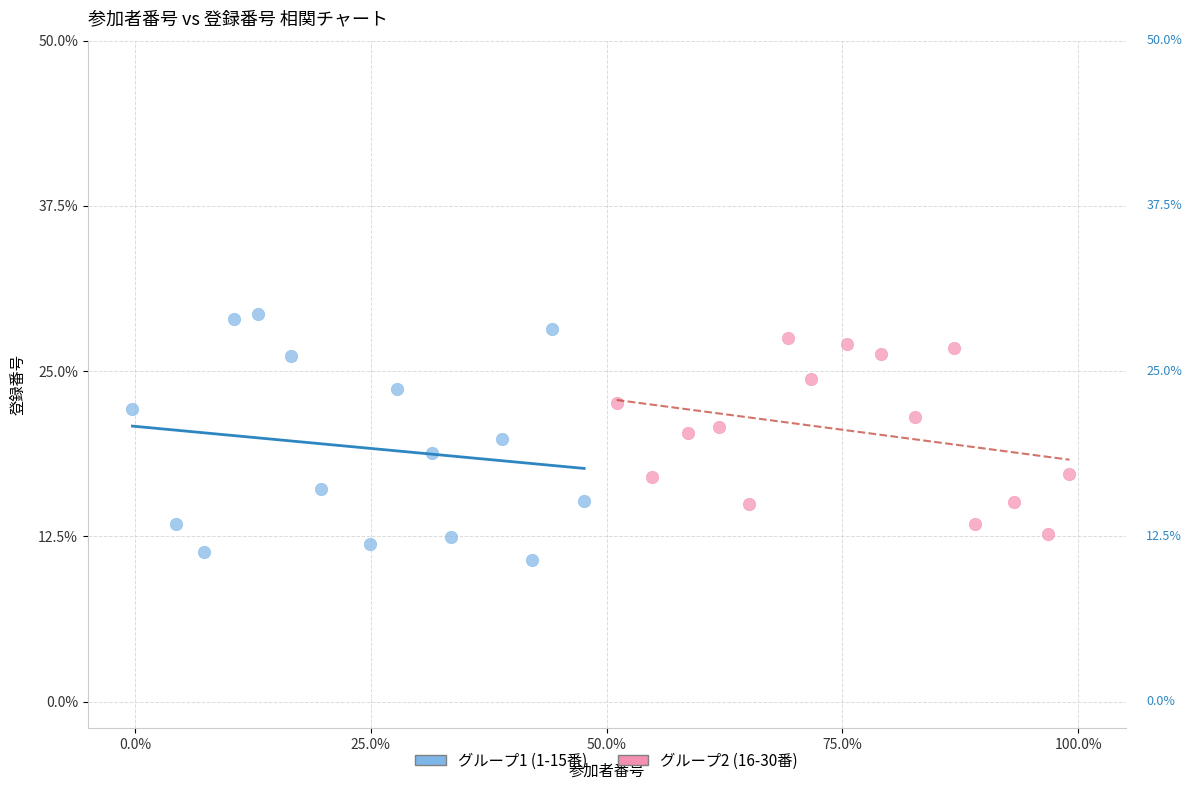

What are all the series names shown in the legend?

グループ1 (1-15番), グループ2 (16-30番)